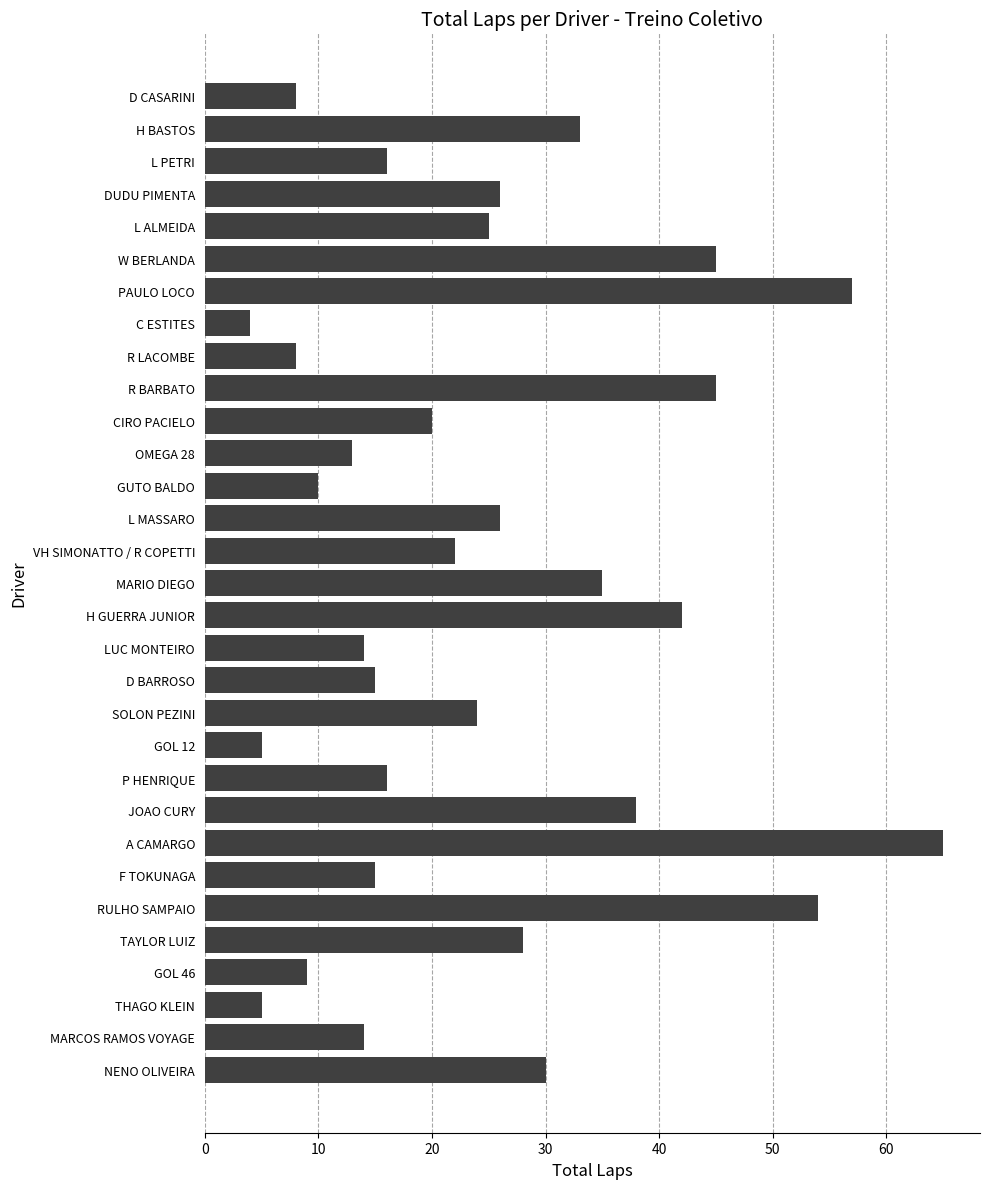

How many values are below 22?

15